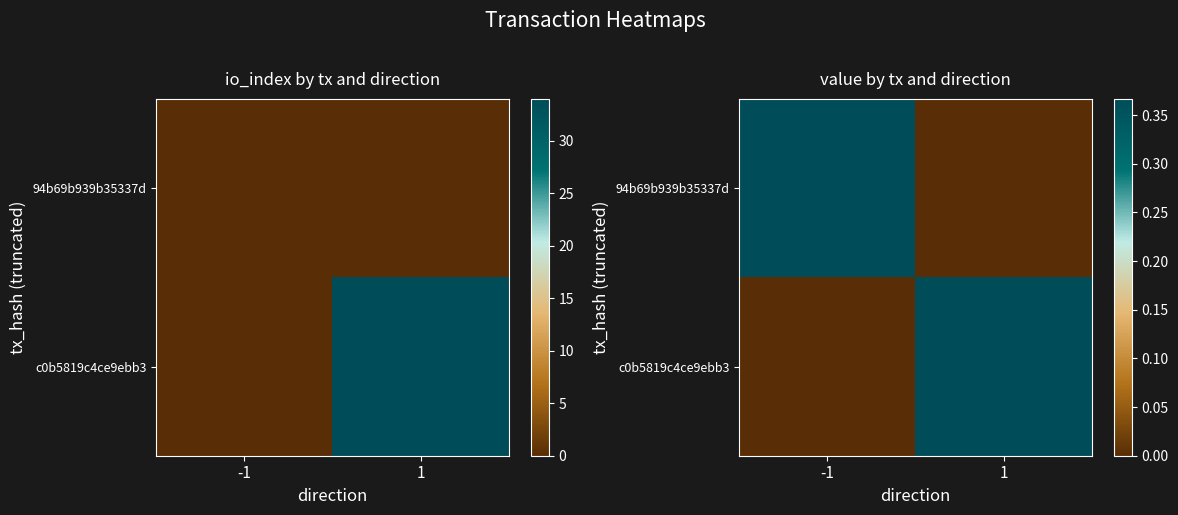

What is the difference between the maximum and minimum values in the c0b5819c4ce9ebb3 series?

0.4